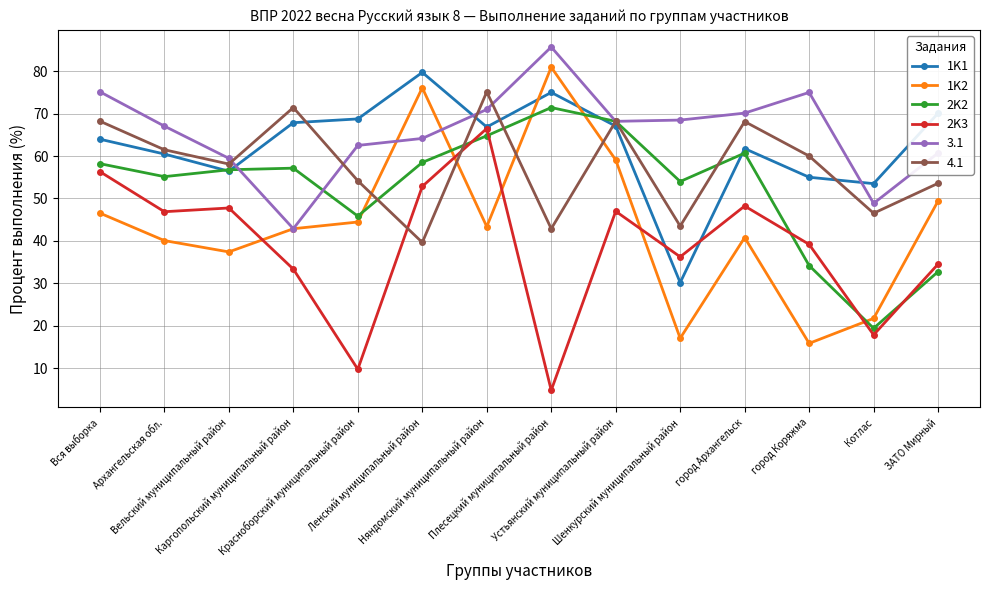

What is the greatest value displayed?

85.7